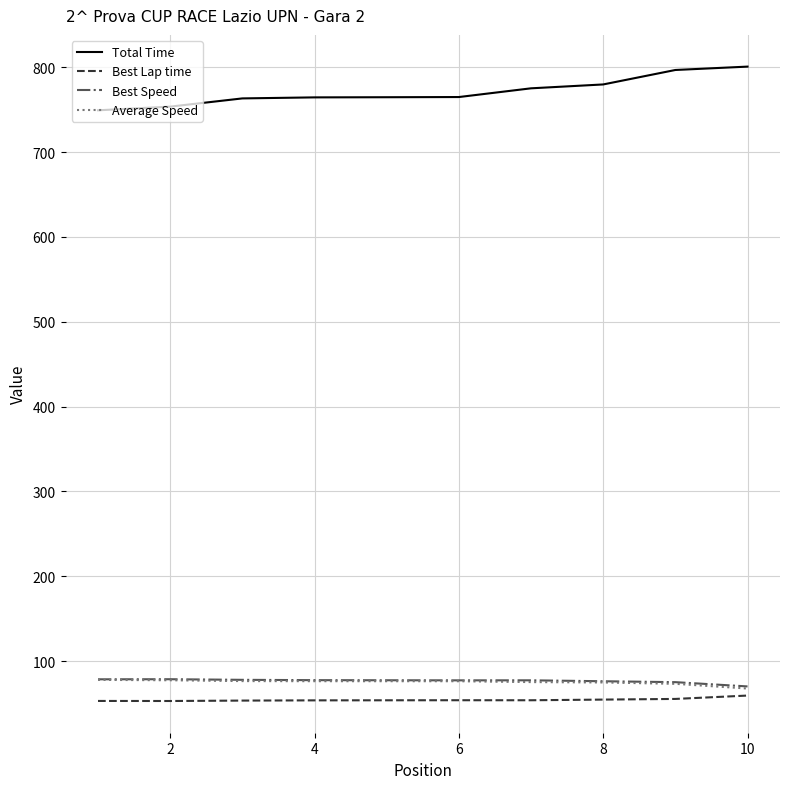

How many distinct data groups are displayed?

4